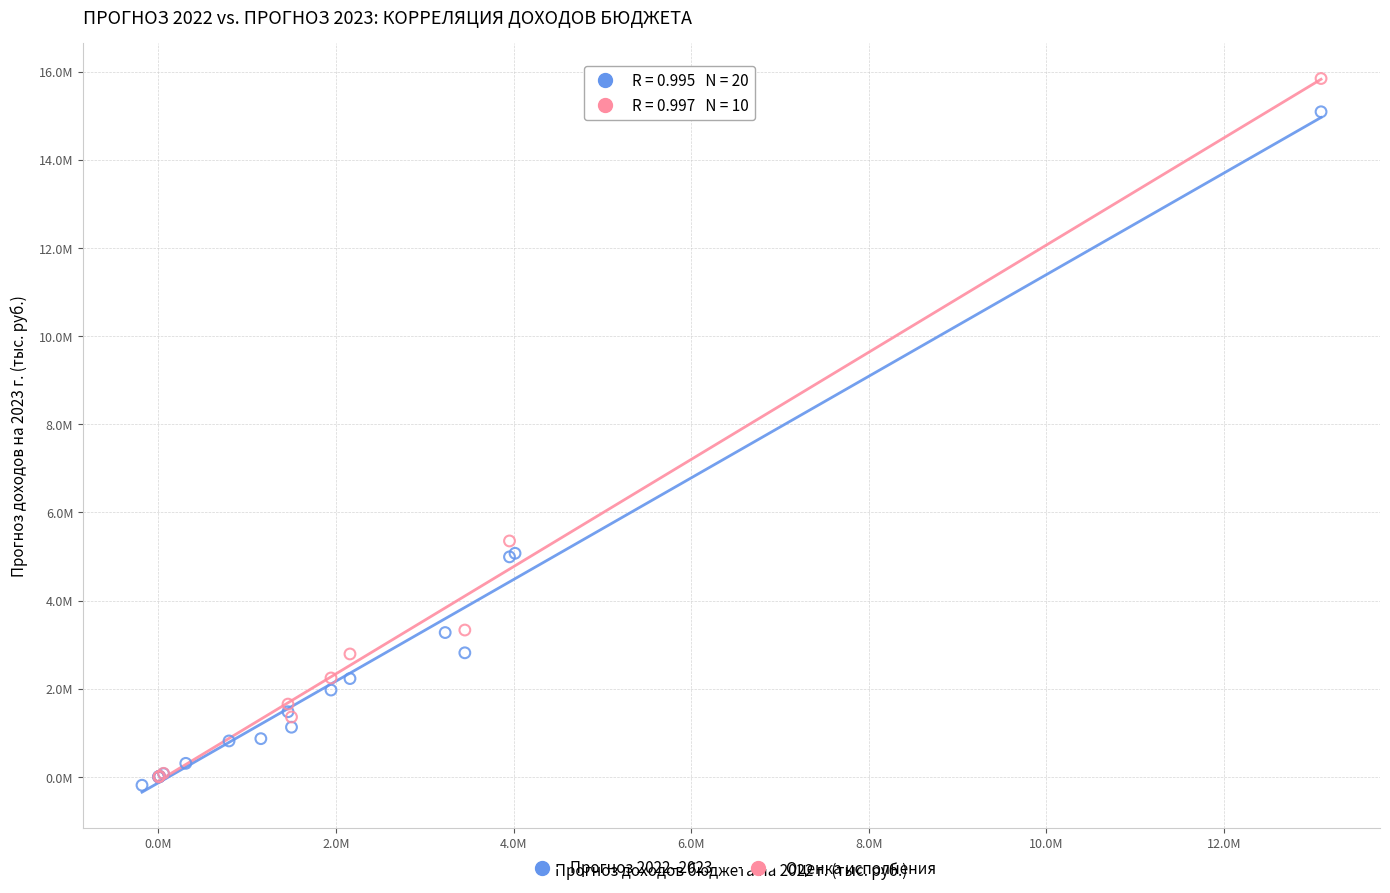

What are all the series names shown in the legend?

Прогноз 2022–2023, Оценка исполнения